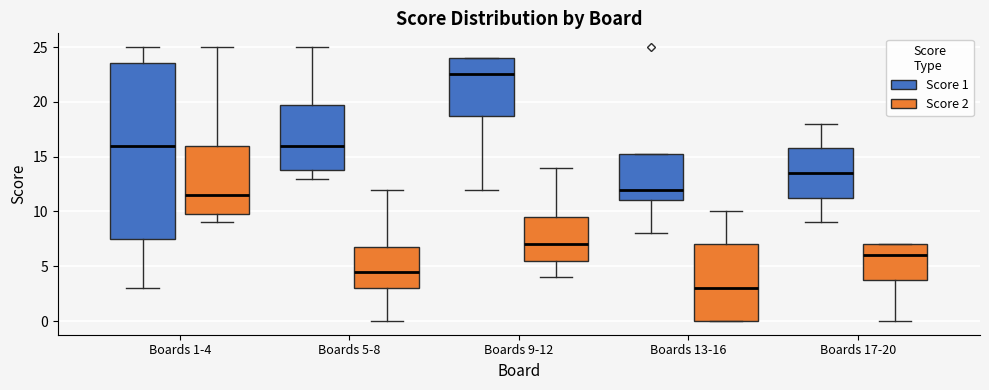

Which box's median line is the lowest?

Boards 13-16 (Score 2)